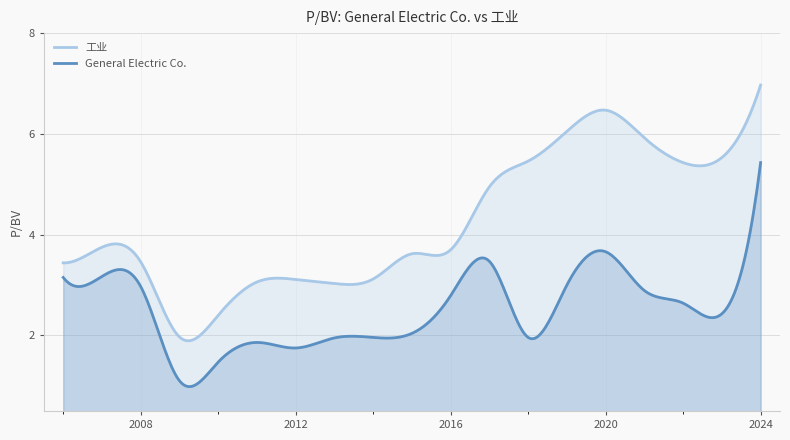

At which category does the chart reach its minimum across all series?

2009